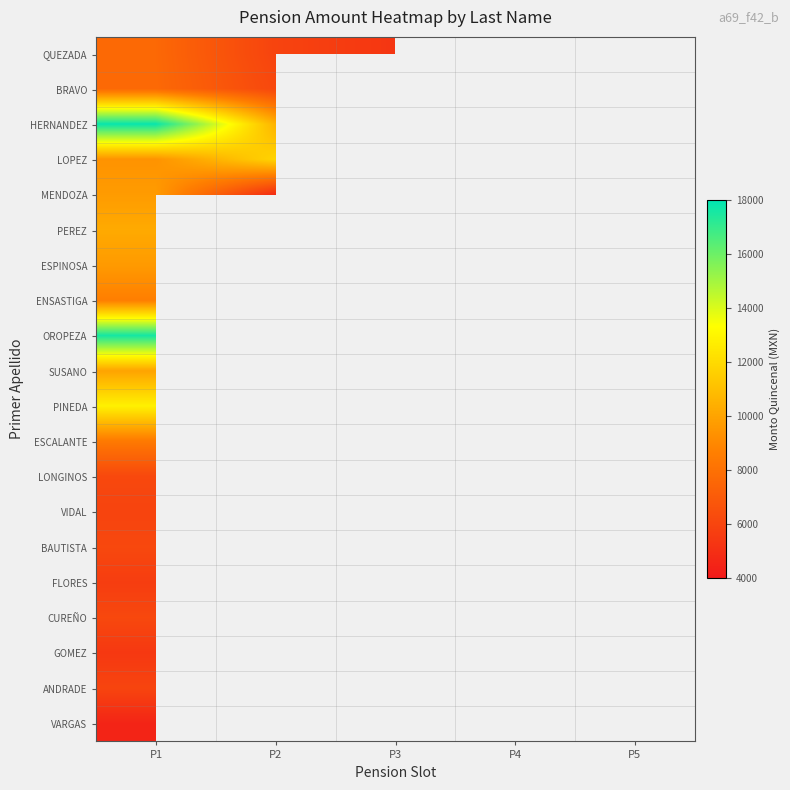

Count the number of data series in this chart.

20